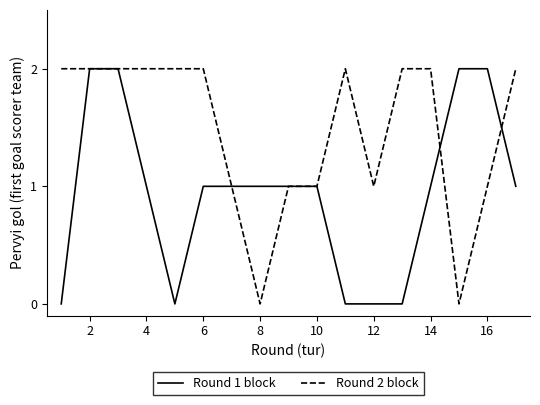

Rank the series by their average value, from lowest to highest.

Round 1 block, Round 2 block